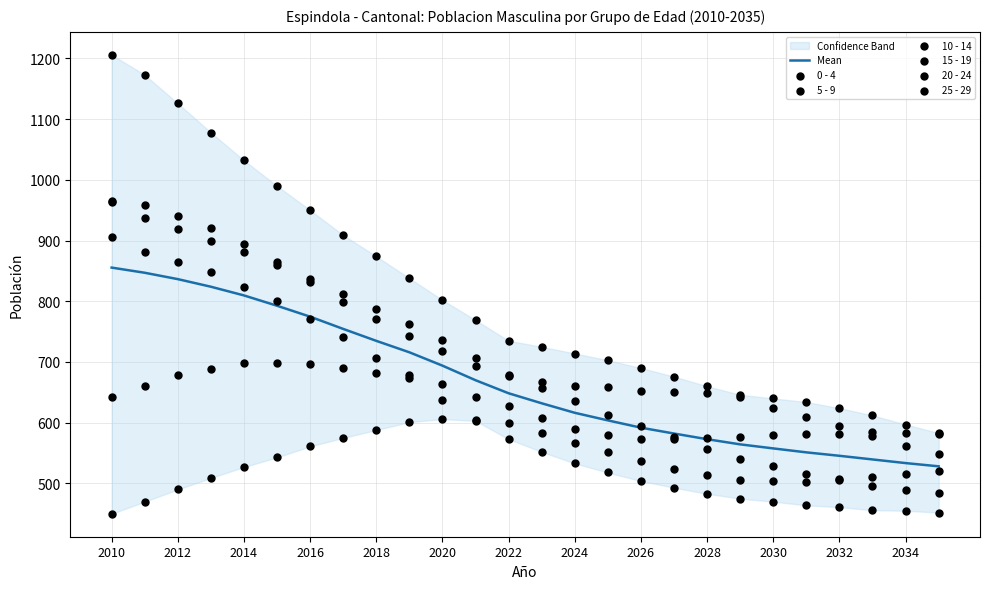

What are all the series names shown in the legend?

0 - 4, 5 - 9, 10 - 14, 15 - 19, 20 - 24, 25 - 29